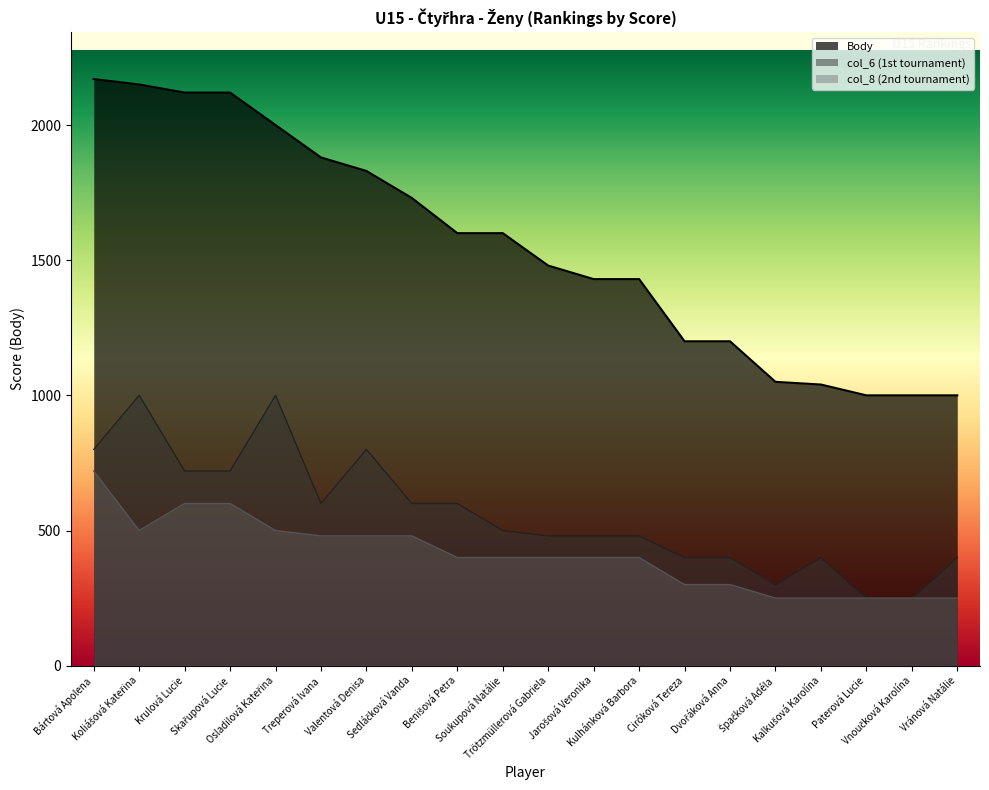

At Kulhánková Barbora, list the series in order from largest to smallest.

Body, col_6 (1st tournament), col_8 (2nd tournament)